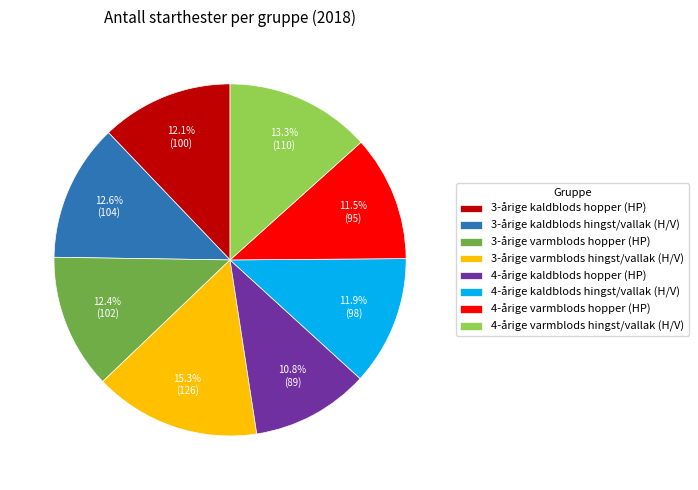

What is the smallest slice in the pie chart?

4-årige kaldblods hopper (HP)